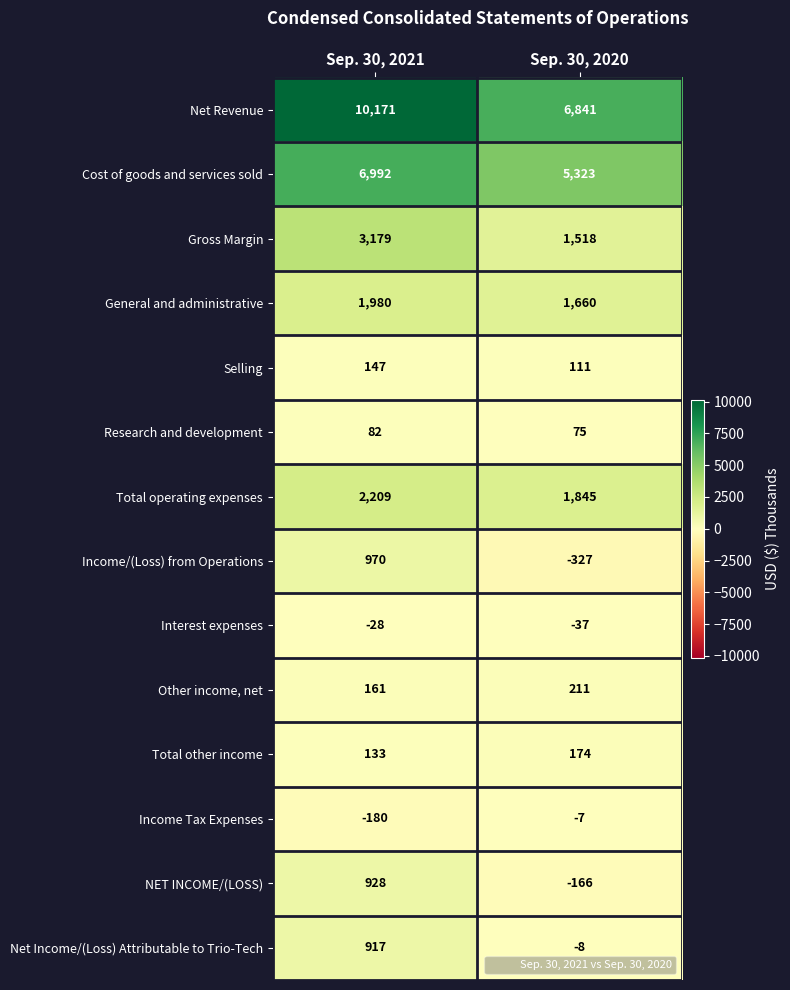

Between Sep. 30, 2021 and Sep. 30, 2020, which series saw the biggest shift?

Net Revenue